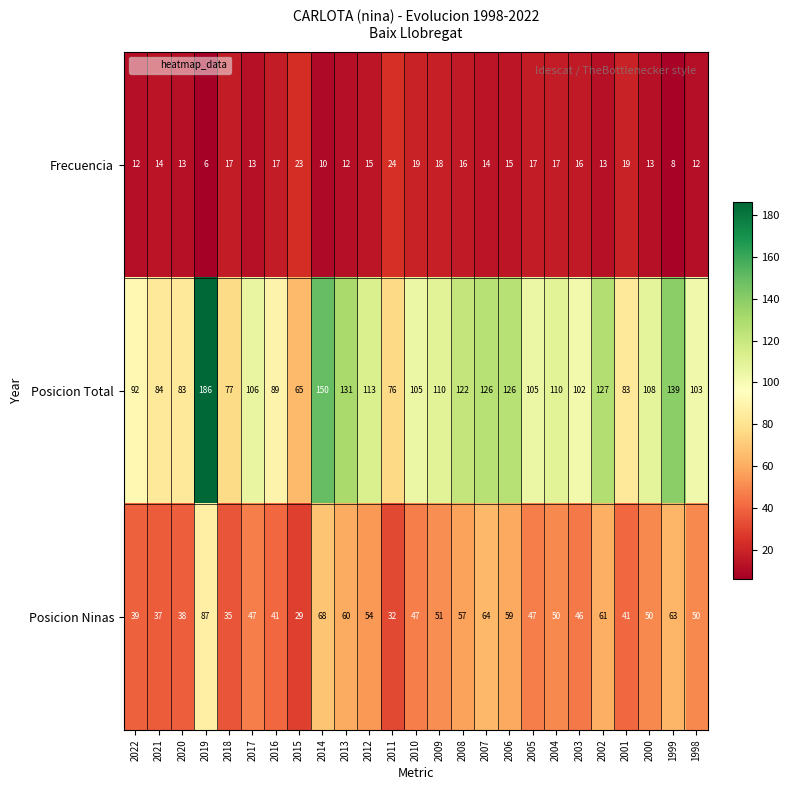

What is the average value of the Frecuencia series?

15